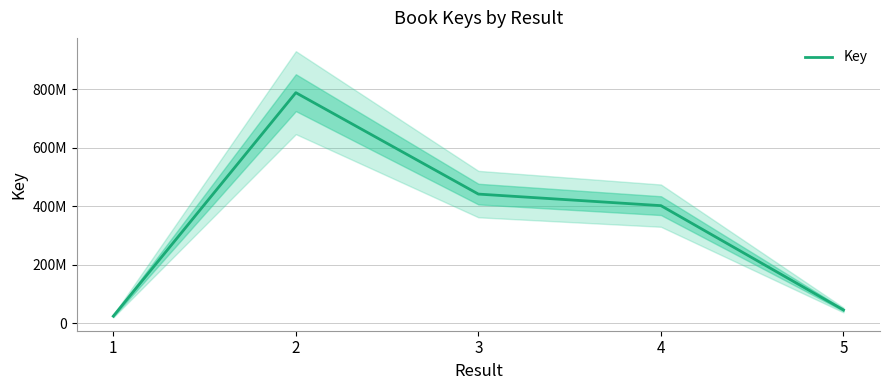

How many series are shown in this chart?

1